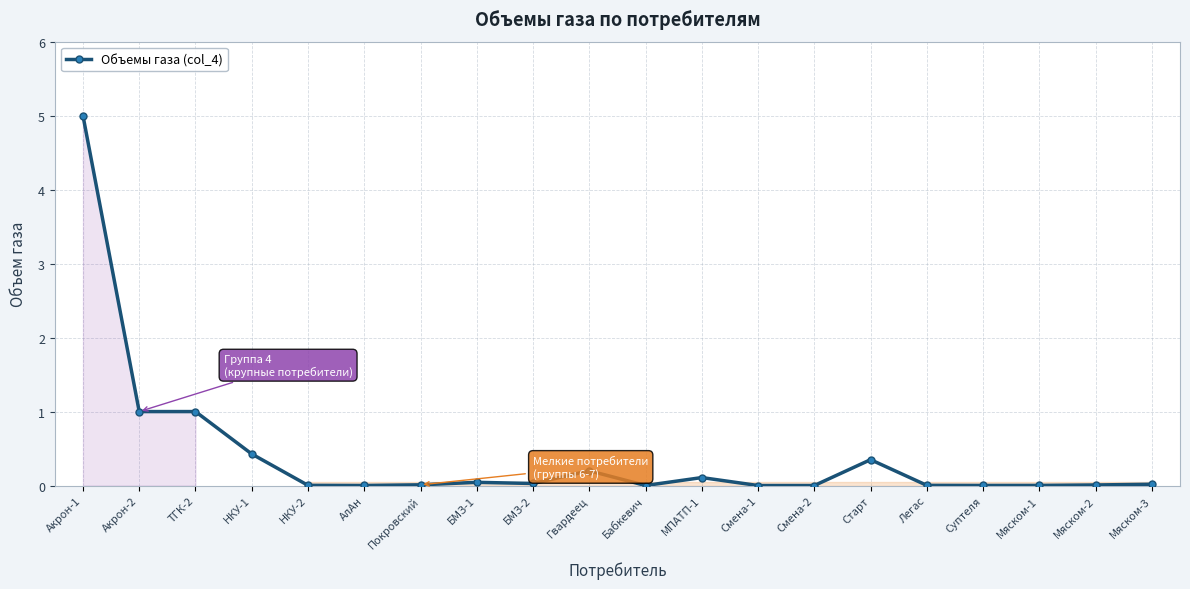

What position from the left is Гвардеец?

10